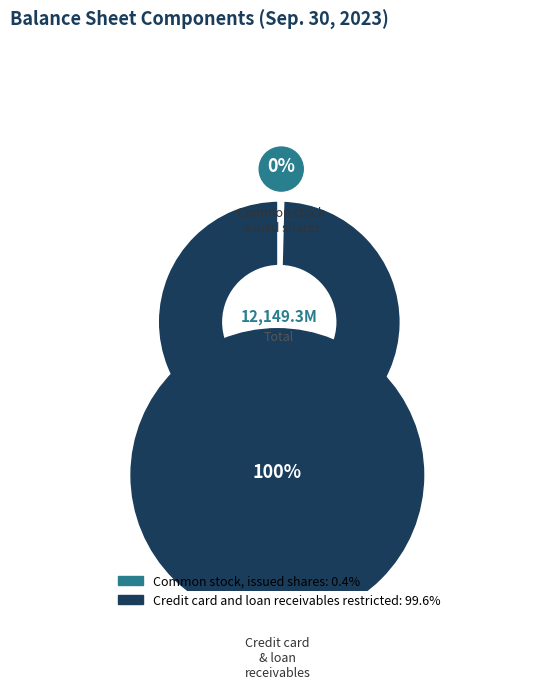

Is there a majority slice in this chart?

Yes